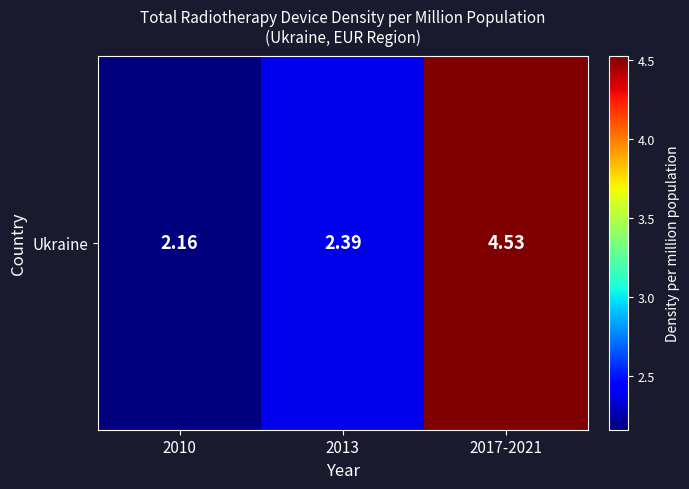

List the labels in order of value, largest first.

2017-2021, 2013, 2010